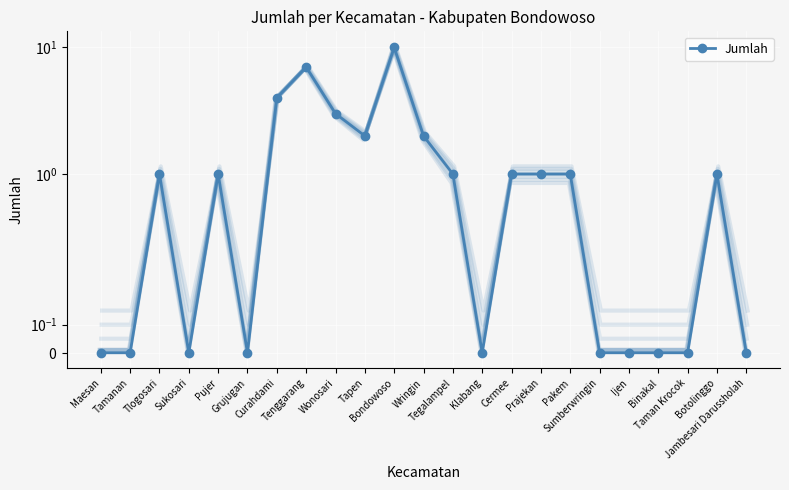

What value does the data have at Pakem?

1